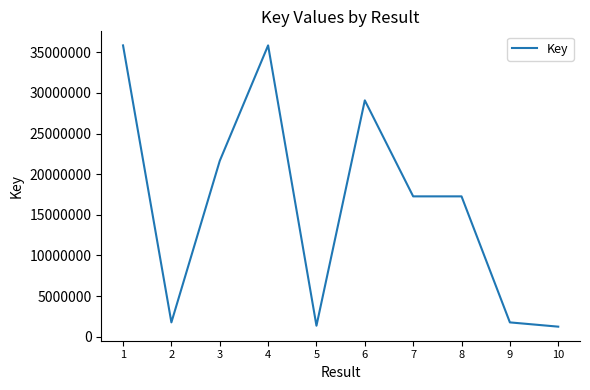

Where is the first local minimum?

2